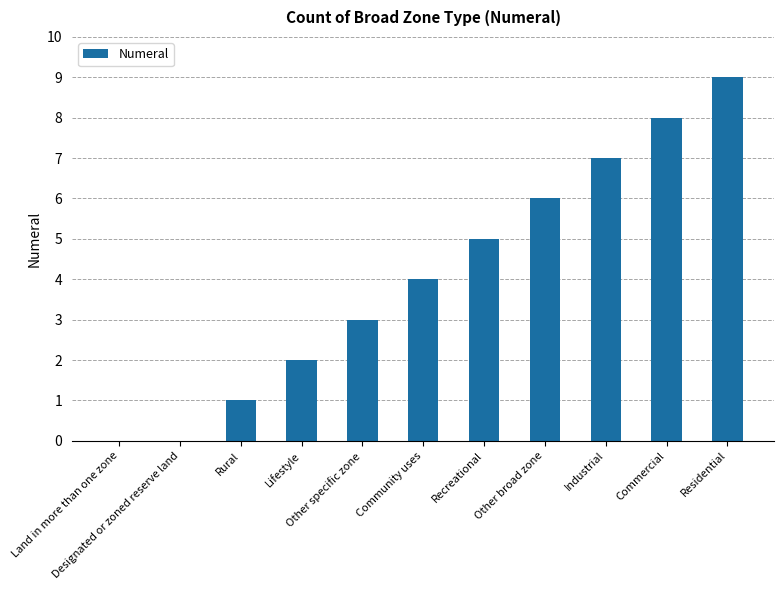

True or false: the data shows 4 at Other broad zone.

False